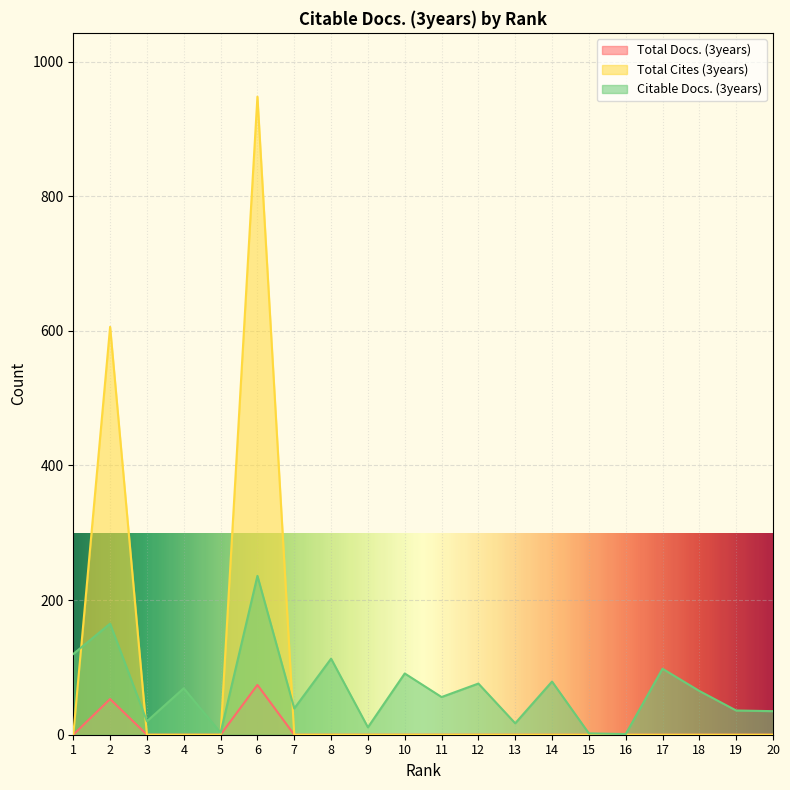

List the series in order of their peak value, highest first.

Total Cites (3years), Citable Docs. (3years), Total Docs. (3years)